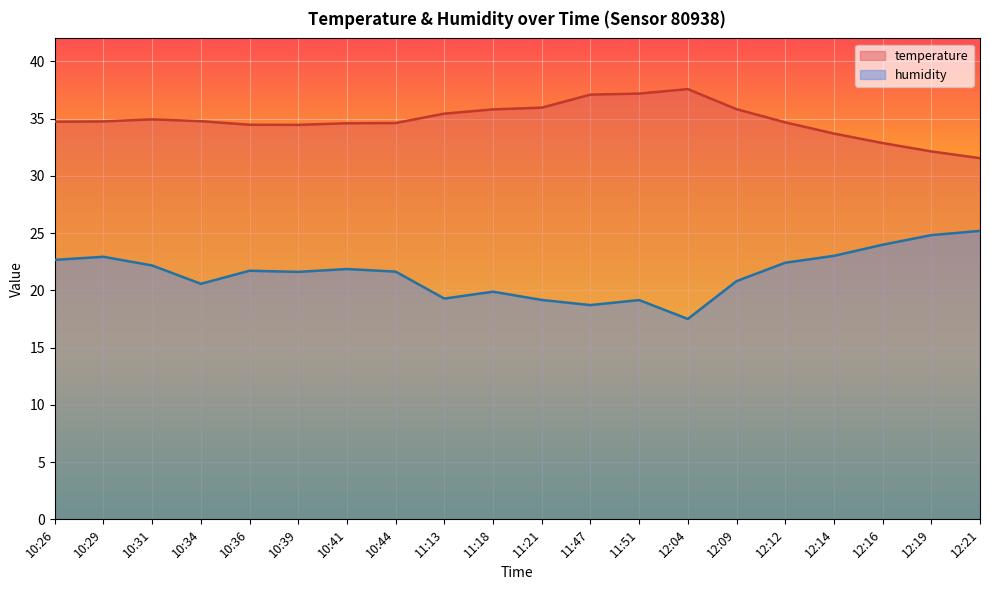

The value of temperature at 11:47 is 61.3. True or false?

False